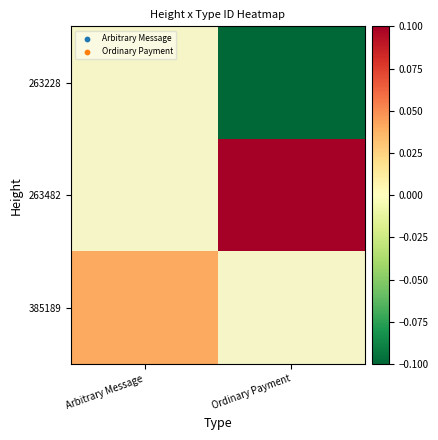

Which series has the largest range (max minus min)?

385189